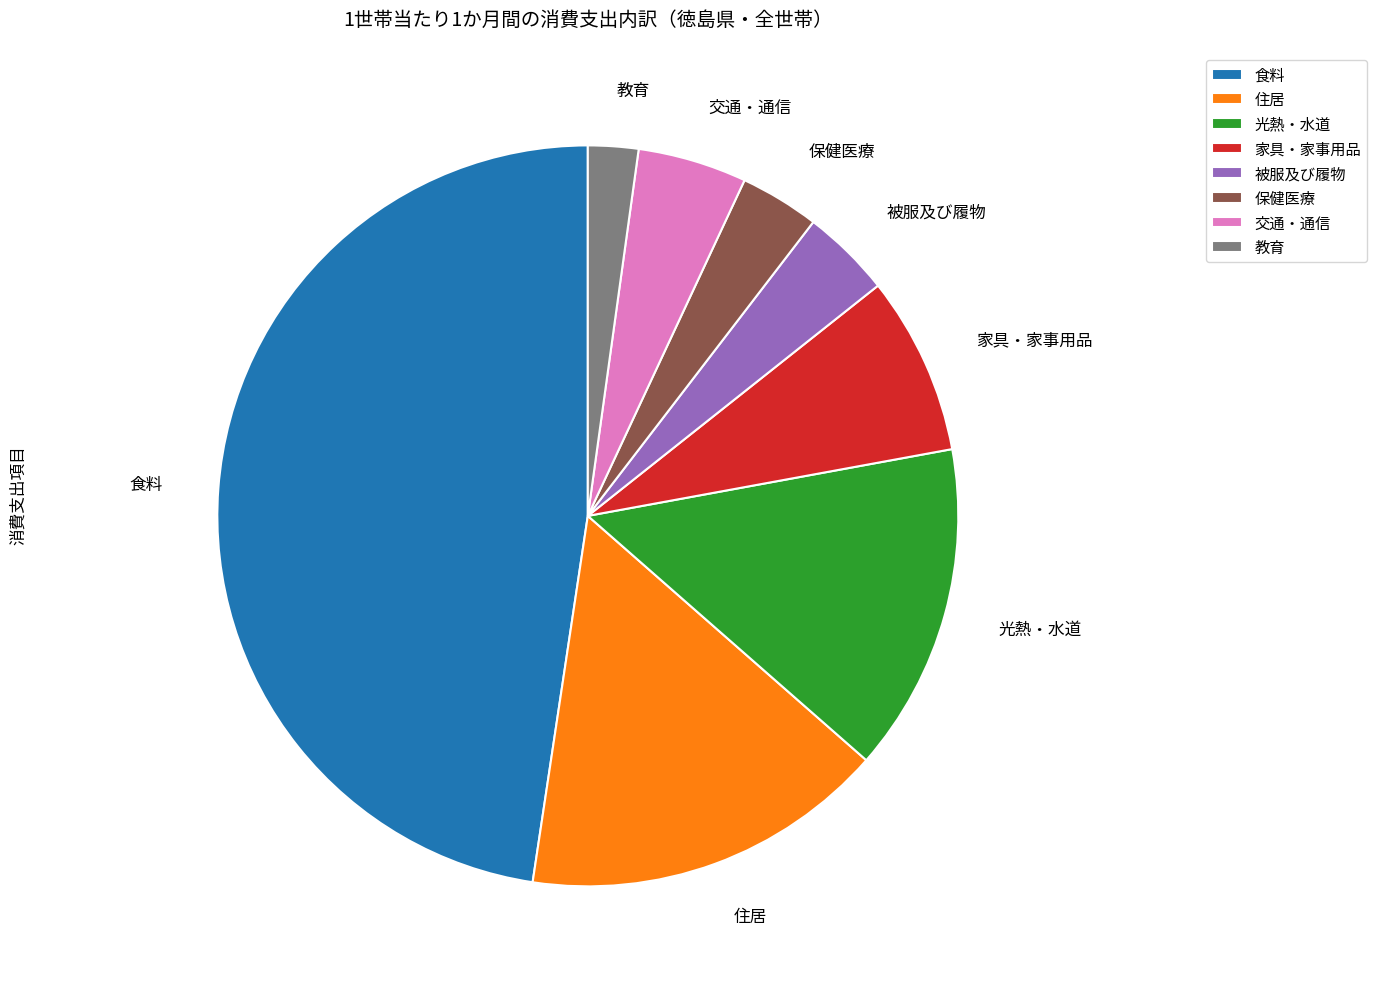

Combined, do 食料 and 交通・通信 account for over 50%?

Yes